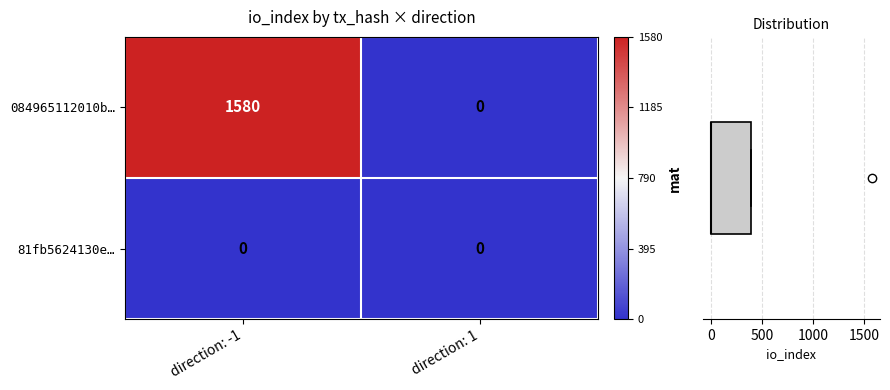

Which series has the largest total across all categories?

084965112010b…